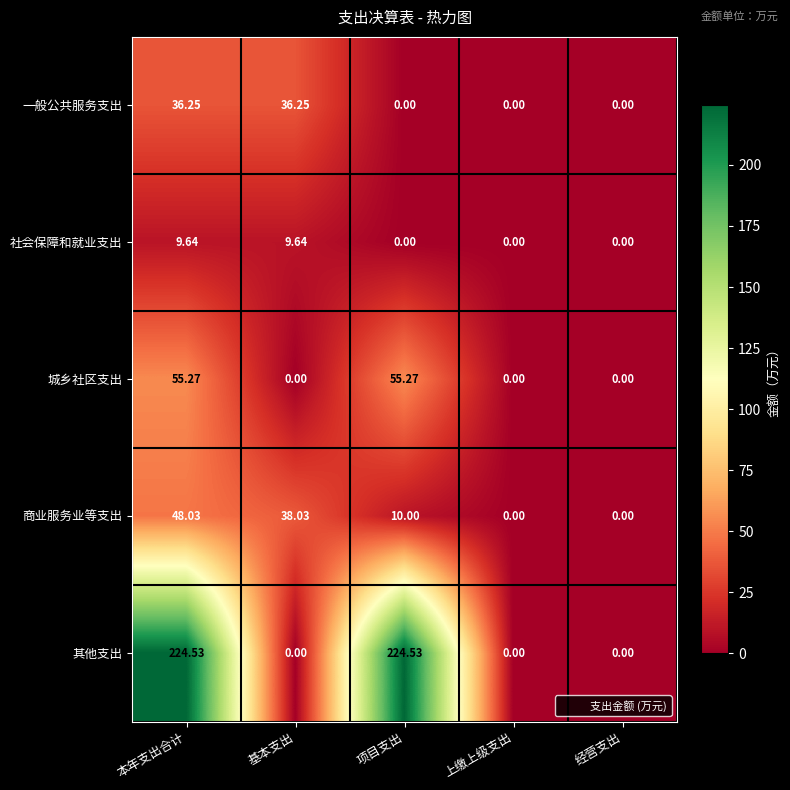

At which category is the sum across all series the highest?

本年支出合计